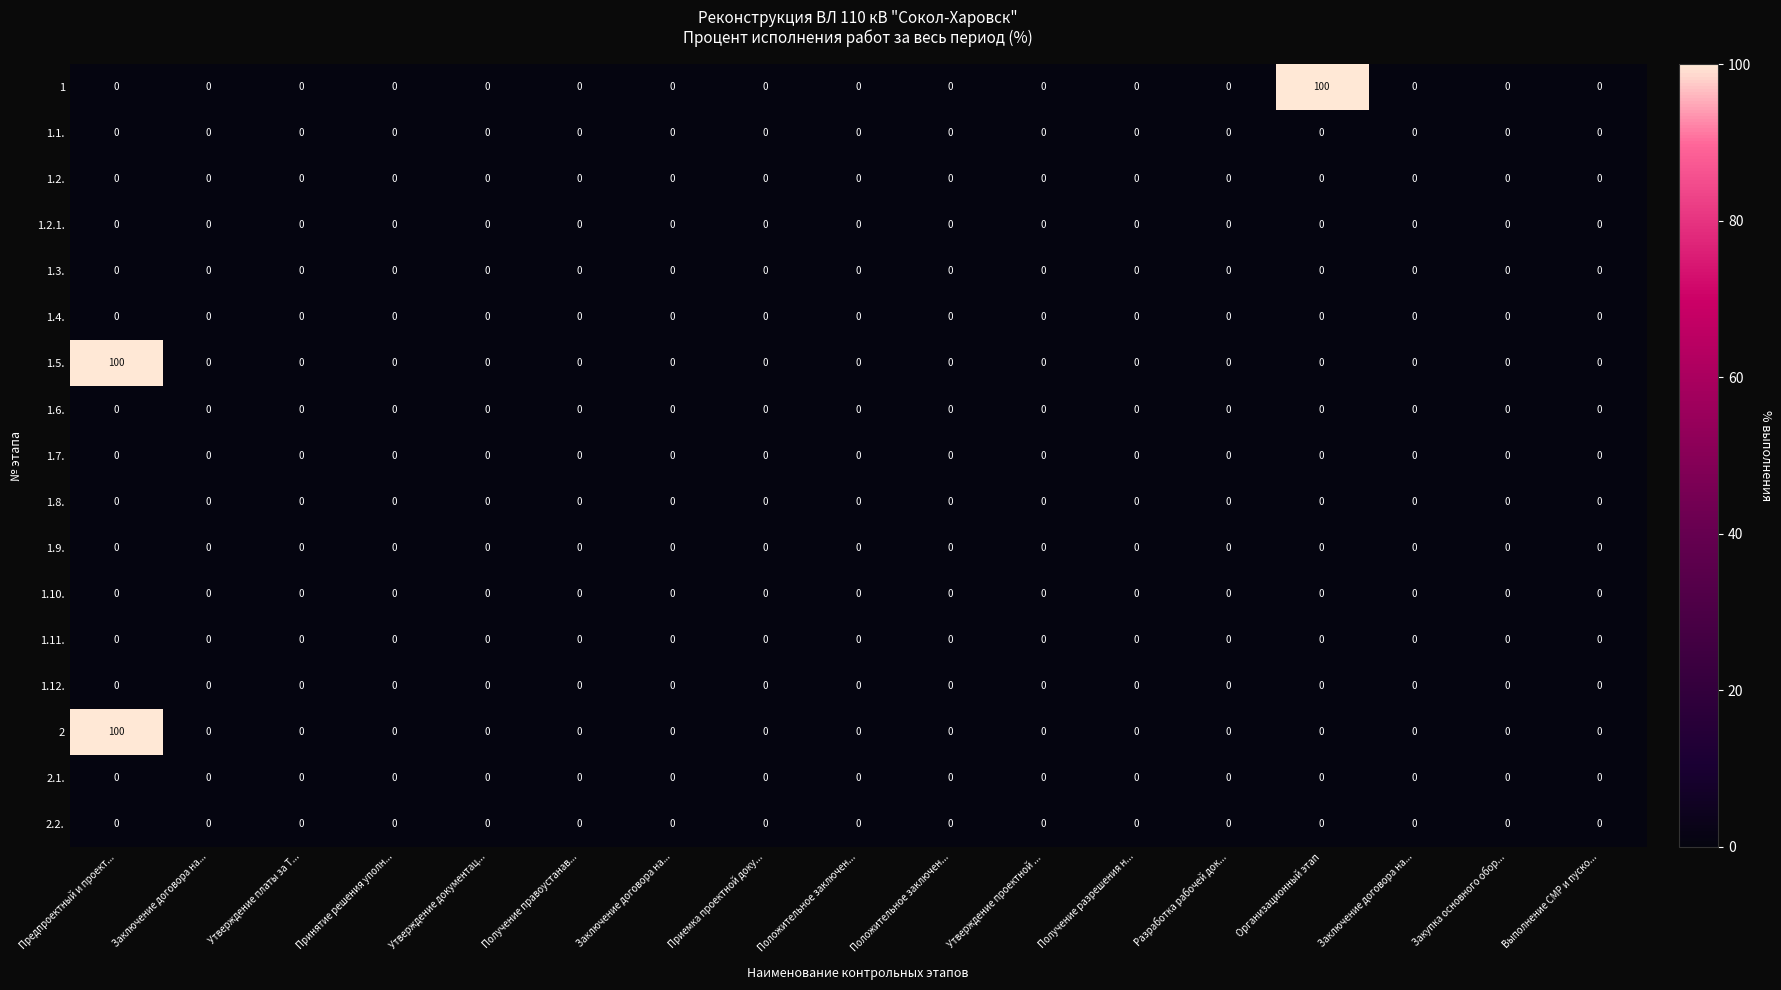

How many data points in 1 are above 0?

1